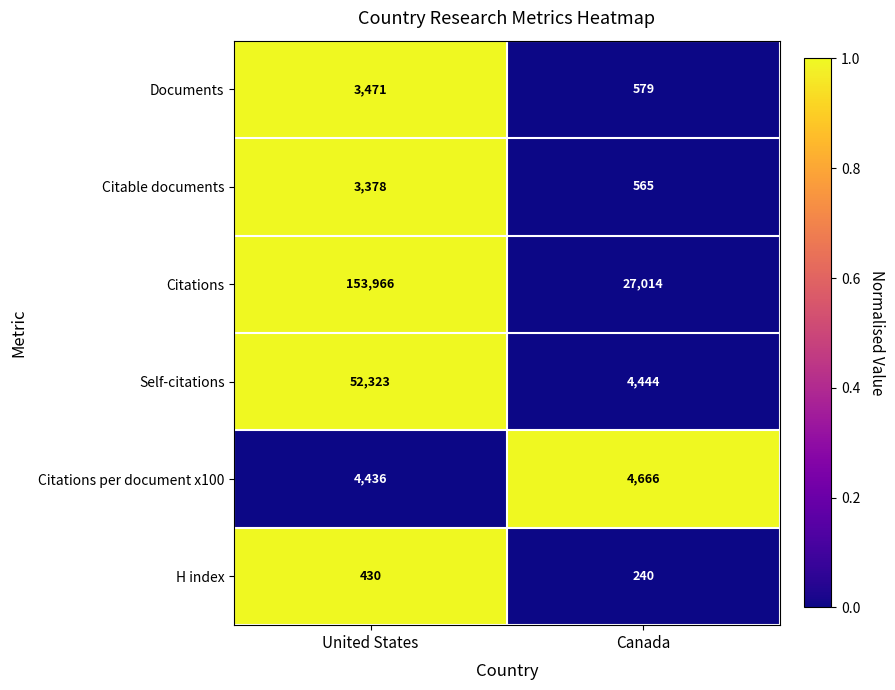

What is the maximum value shown in the chart?

153966